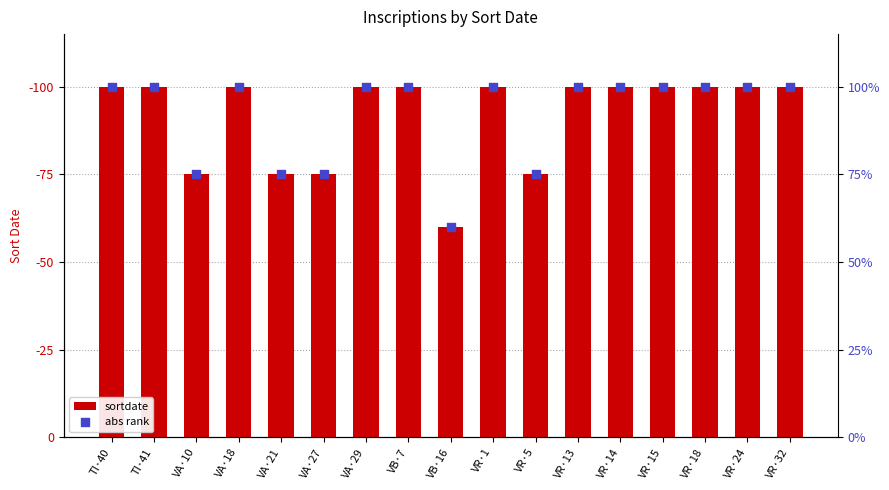

At which category is the sum across all series the highest?

TI·40